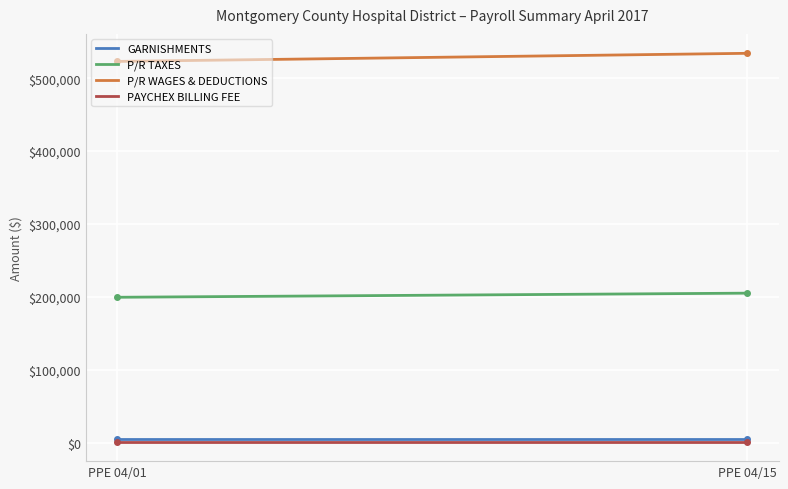

True or false: P/R WAGES & DEDUCTIONS and P/R TAXES intersect in this chart.

False